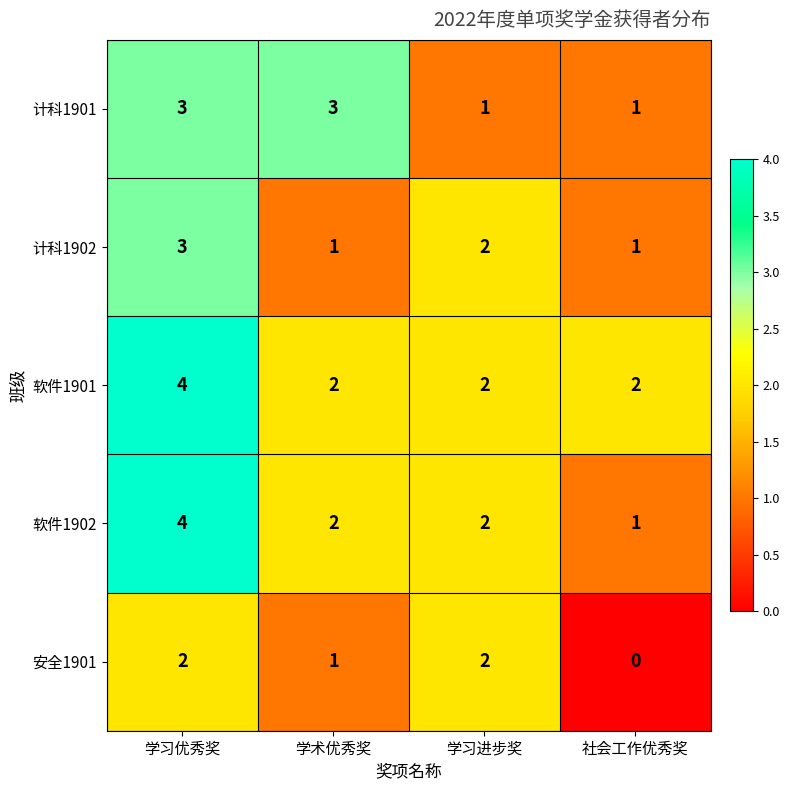

Reading left to right, list all the values displayed in this chart.

计科1901: 3	3	1	1
计科1902: 3	1	2	1
软件1901: 4	2	2	2
软件1902: 4	2	2	1
安全1901: 2	1	2	0